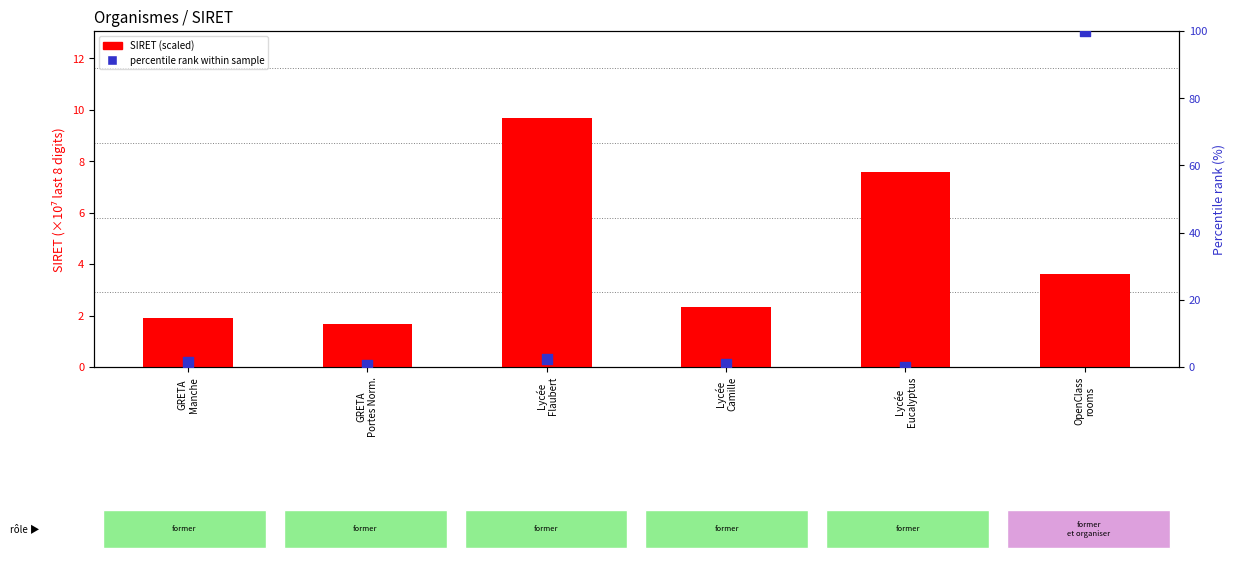

Is the value of percentile rank within sample at Lycée
Camille greater than the value of SIRET (scaled) at GRETA
Portes Norm.?

No